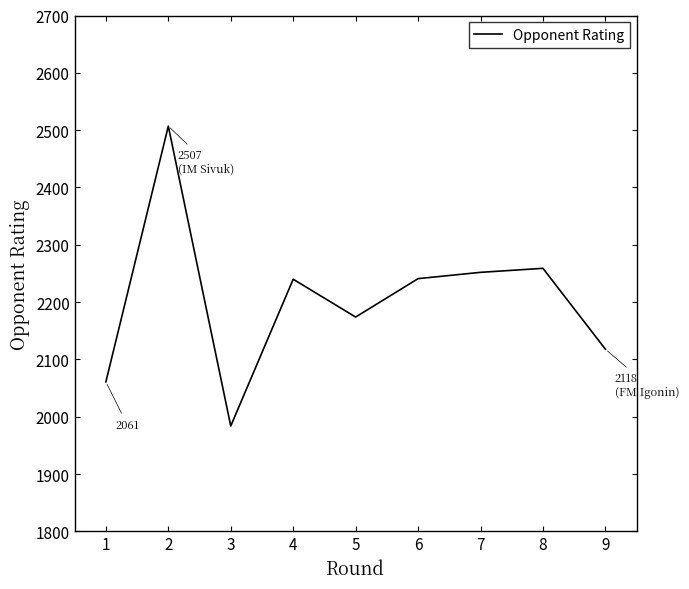

At which label does the data first exceed 2240?

2